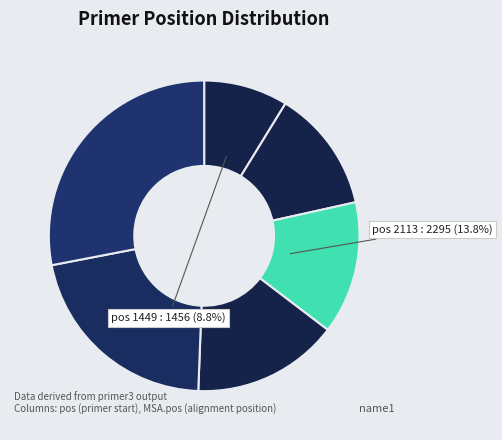

What is the largest slice in the pie chart?

4380